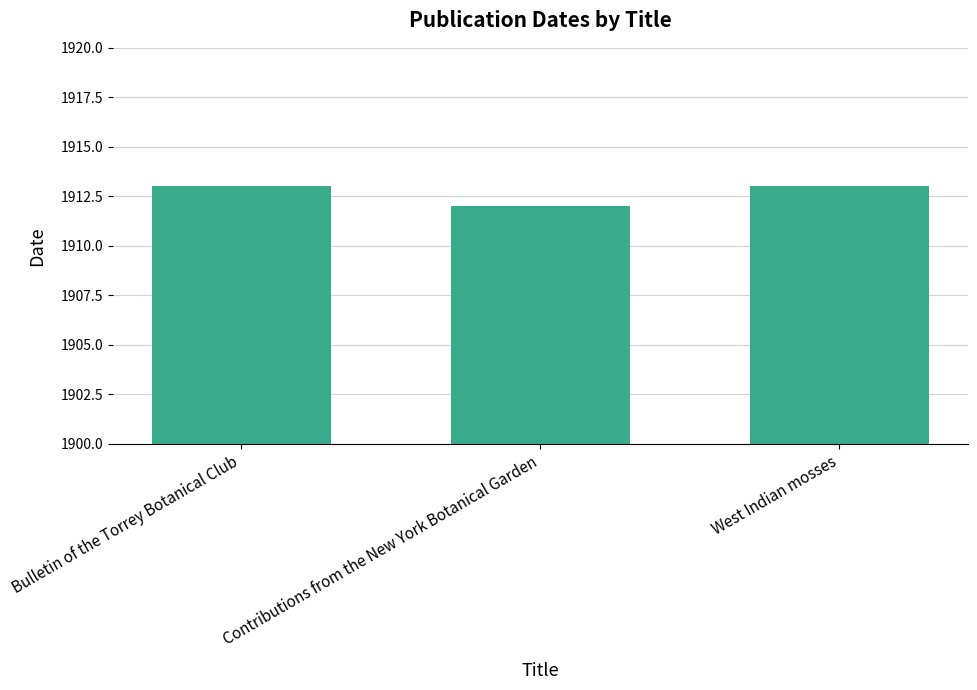

Does the chart contain any negative values?

No